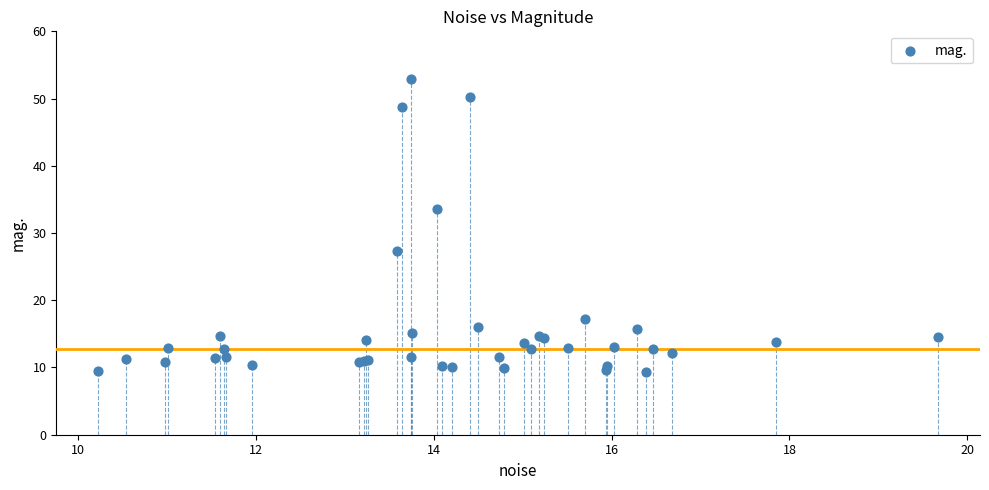

What Y value in the scatter plot is closest to 31?

33.5